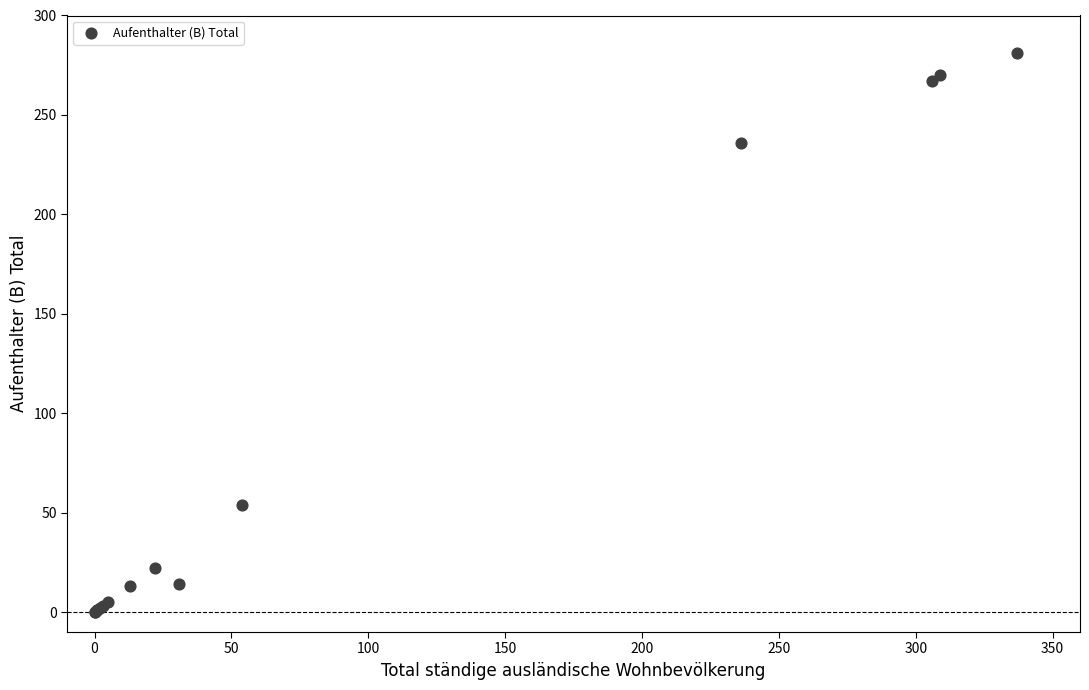

What Y value in the scatter plot is closest to 140?

54